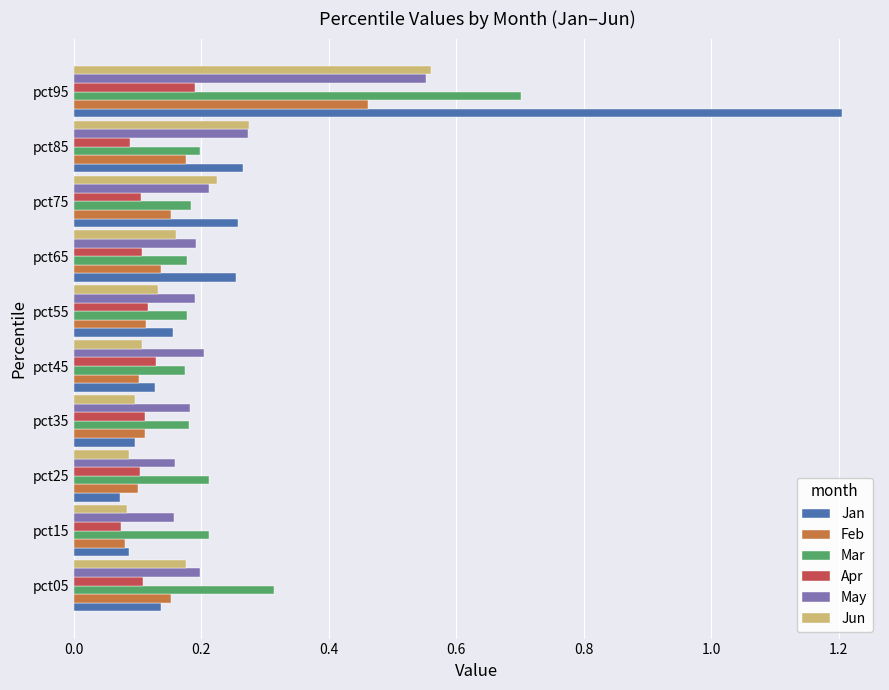

At how many categories does at least one series exceed 0?

10